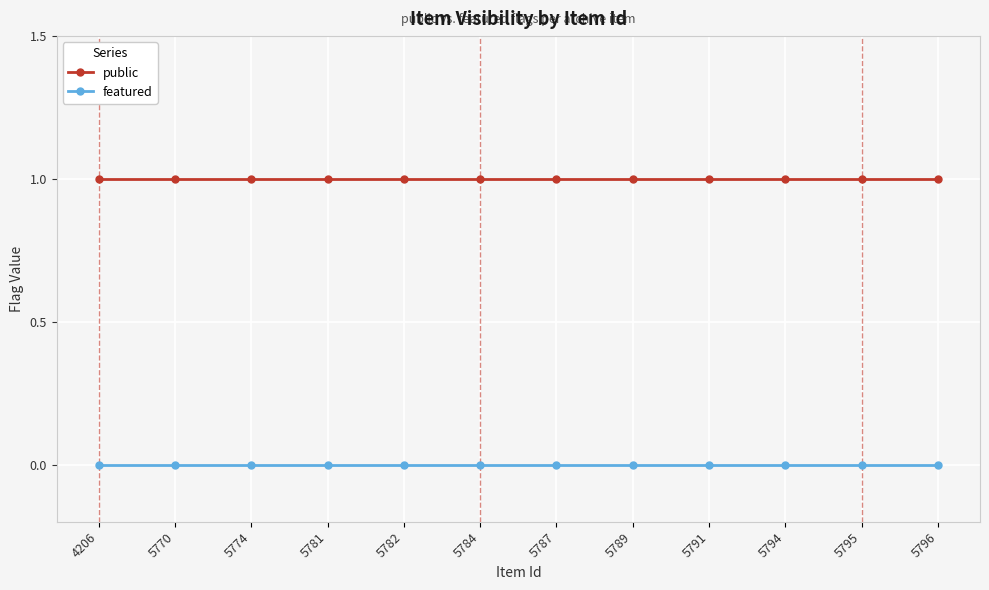

True or false: featured has a value of 0 at 5774.

True